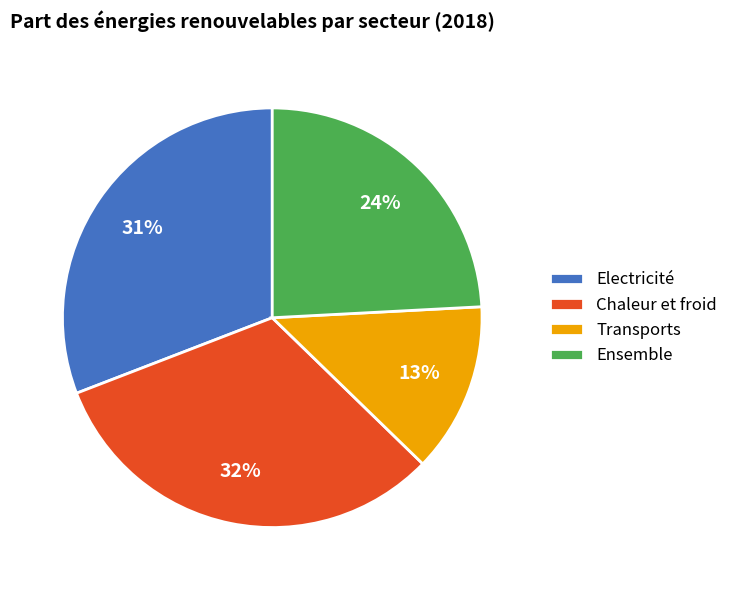

Do Ensemble and Electricité together represent more than half of the pie?

Yes